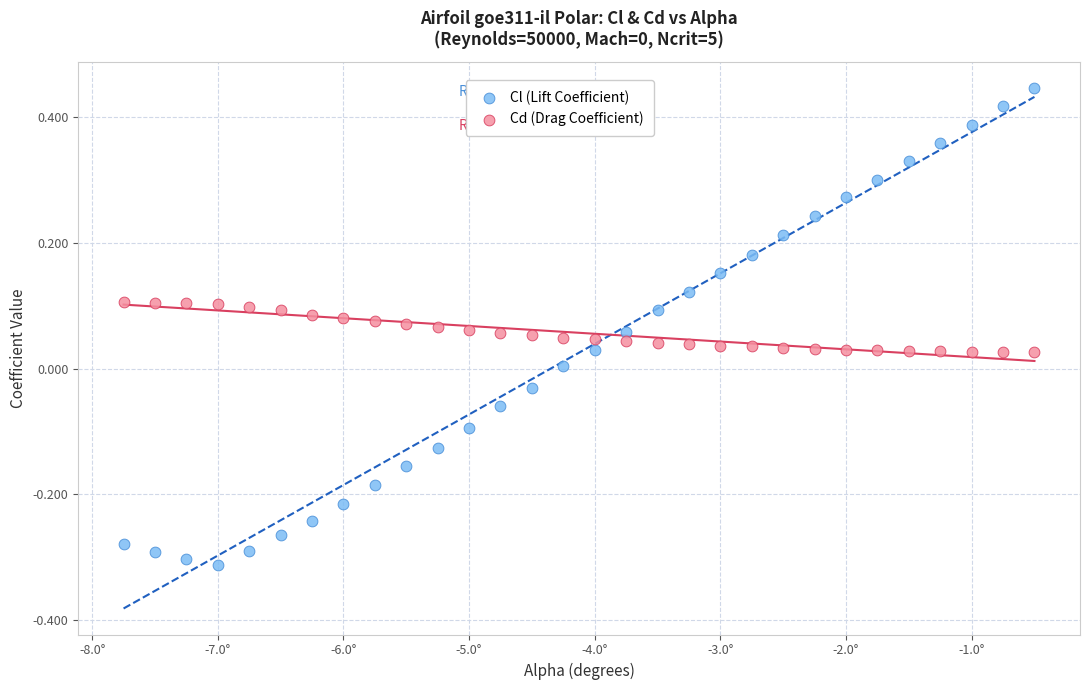

Which series has the widest spread of Y values?

Cl (Lift Coefficient)